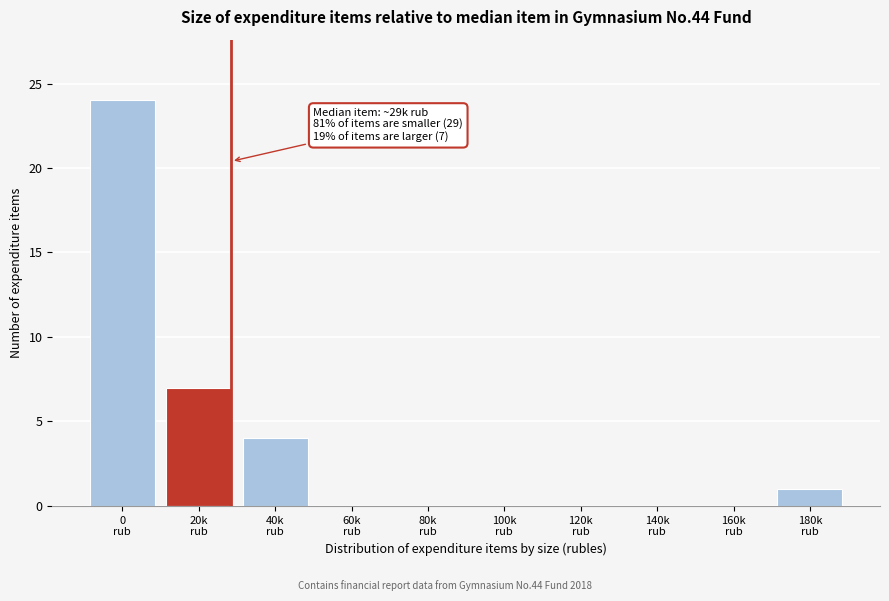

What is the sum of all values?

36